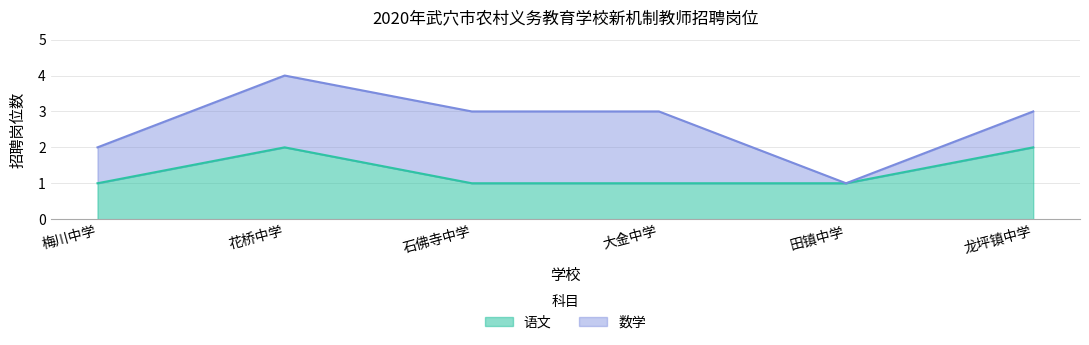

Reading right to left, extract all data points from this chart.

龙坪镇中学=2	田镇中学=1	大金中学=1	石佛寺中学=1	花桥中学=2	梅川中学=1